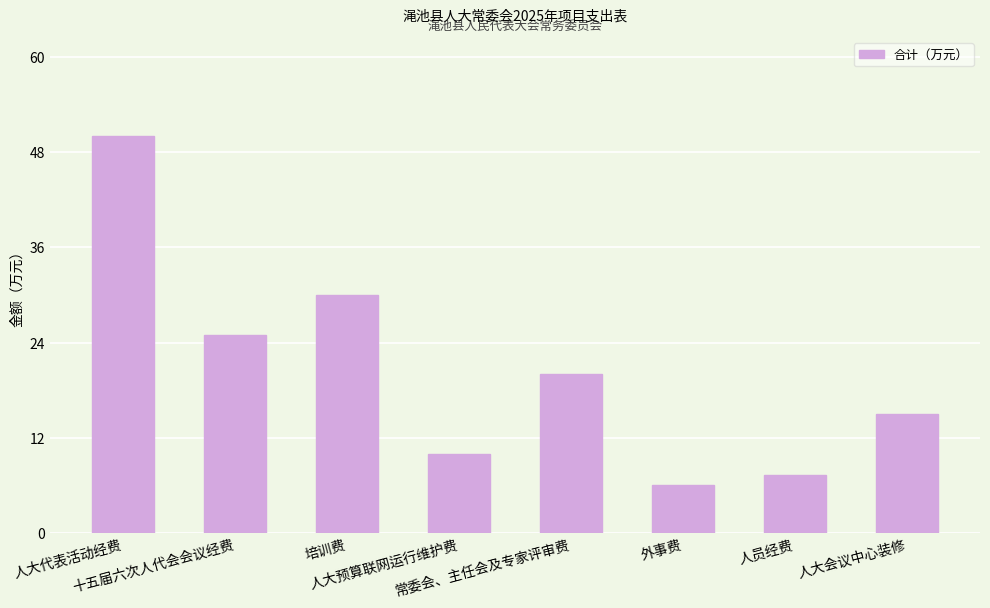

What is the maximum value shown in the chart?

50.0